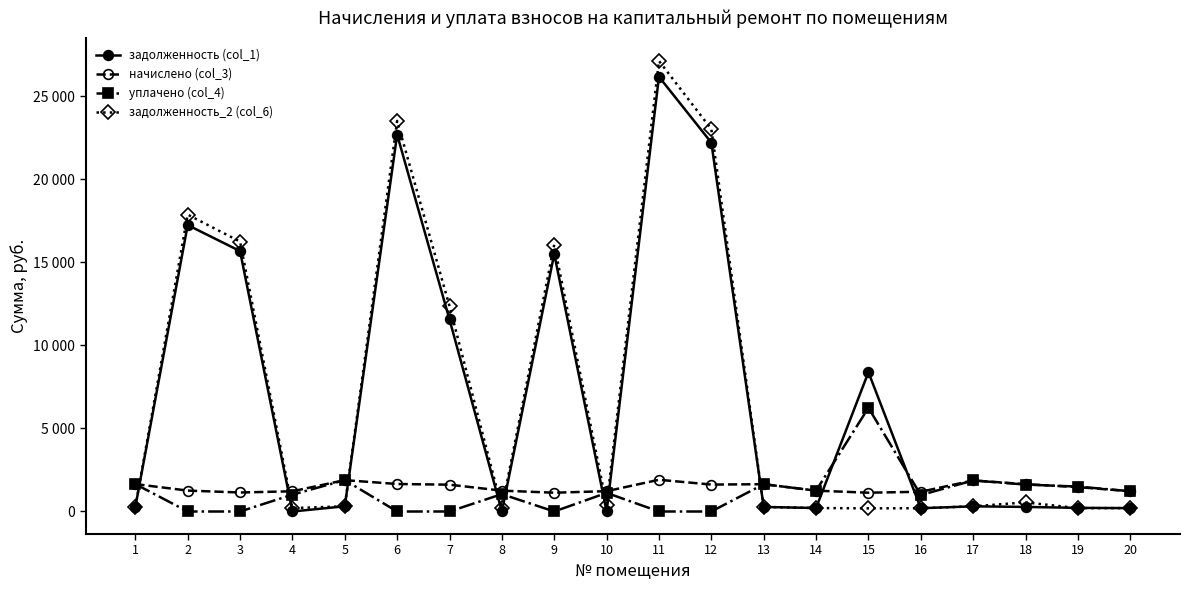

What is the difference between the second highest and minimum values in the уплачено (col_4) series?

1888.9